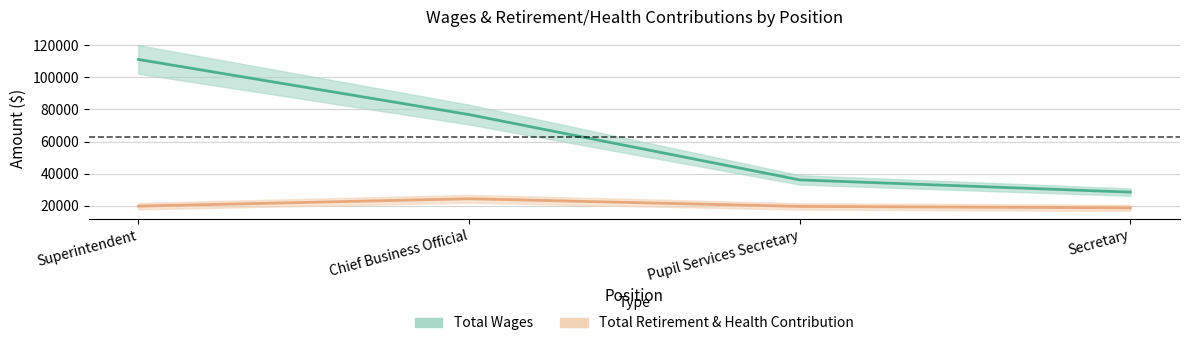

Does the chart display data point markers on the line(s)?

No